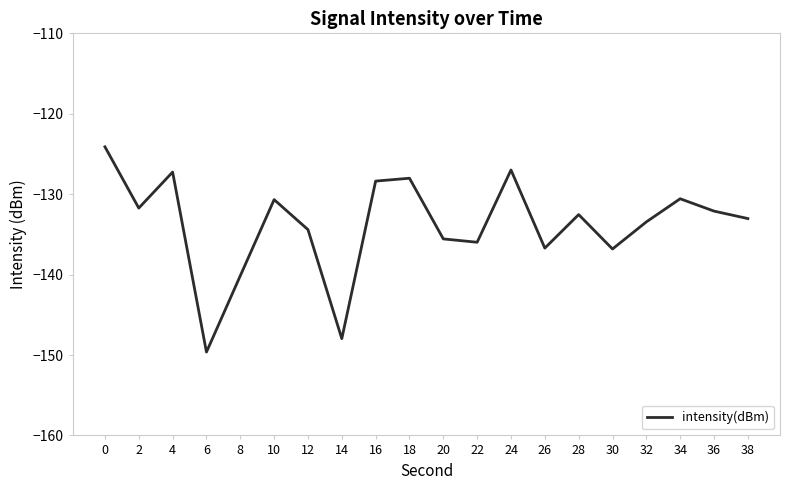

How many categories are shown in the chart?

20